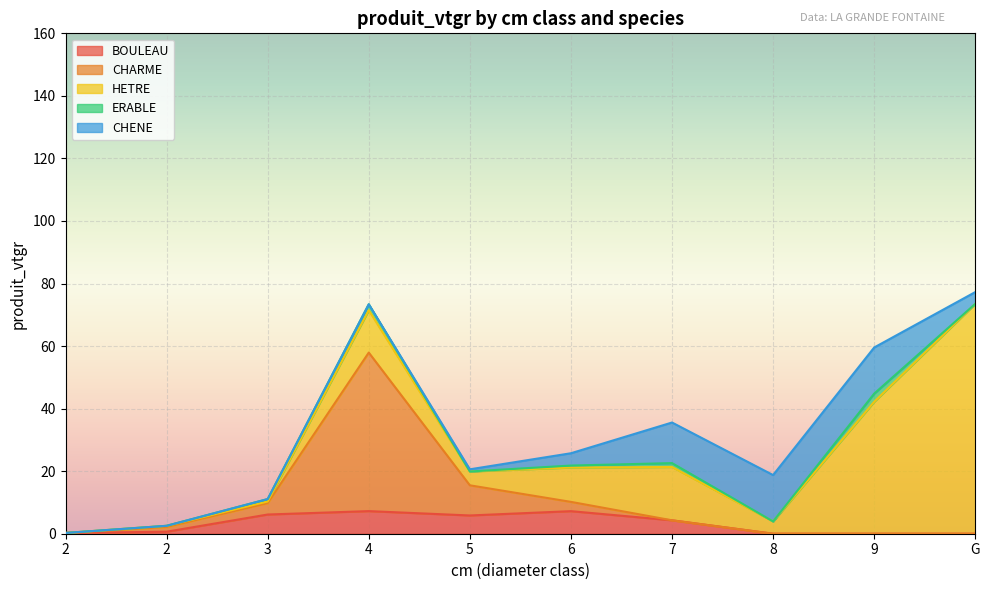

Does the chart display data point markers on the line(s)?

No